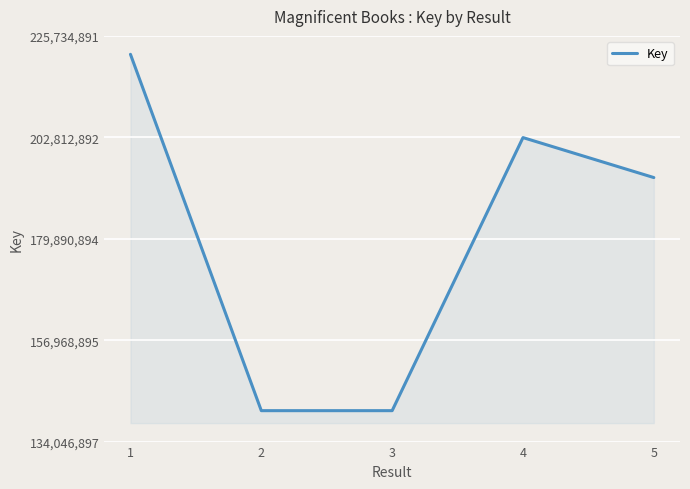

The chart shows a value of 367770421 at 1. True or false?

False